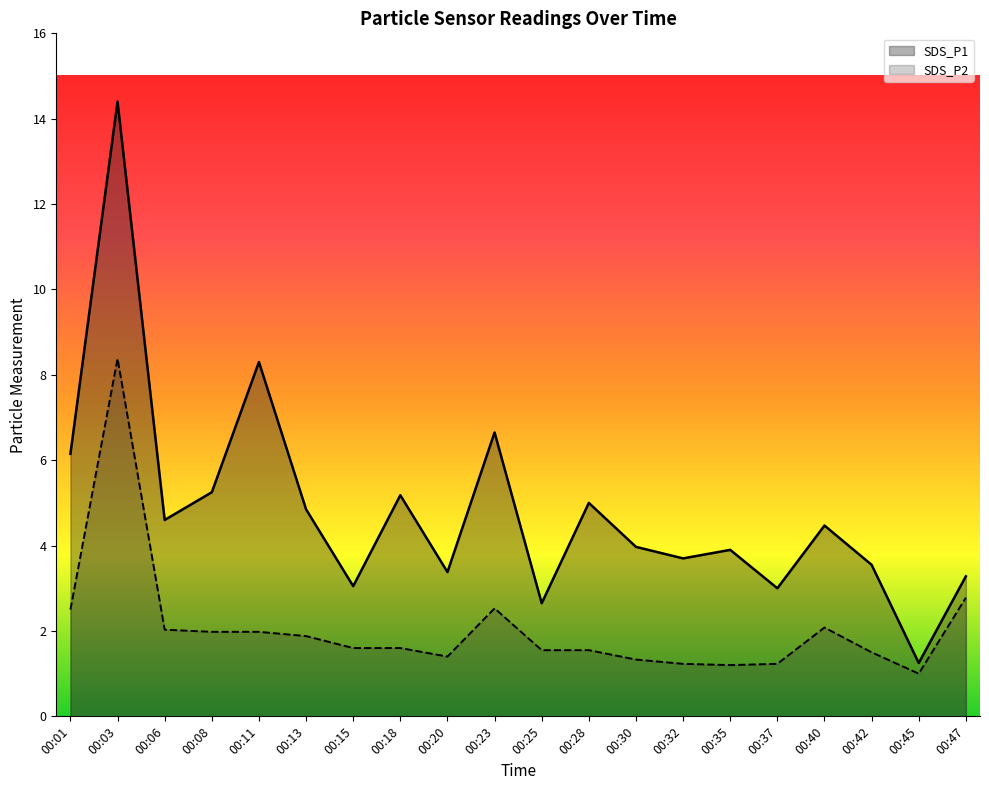

What is the value of the SDS_P1 point at the 3rd from the left?

4.6